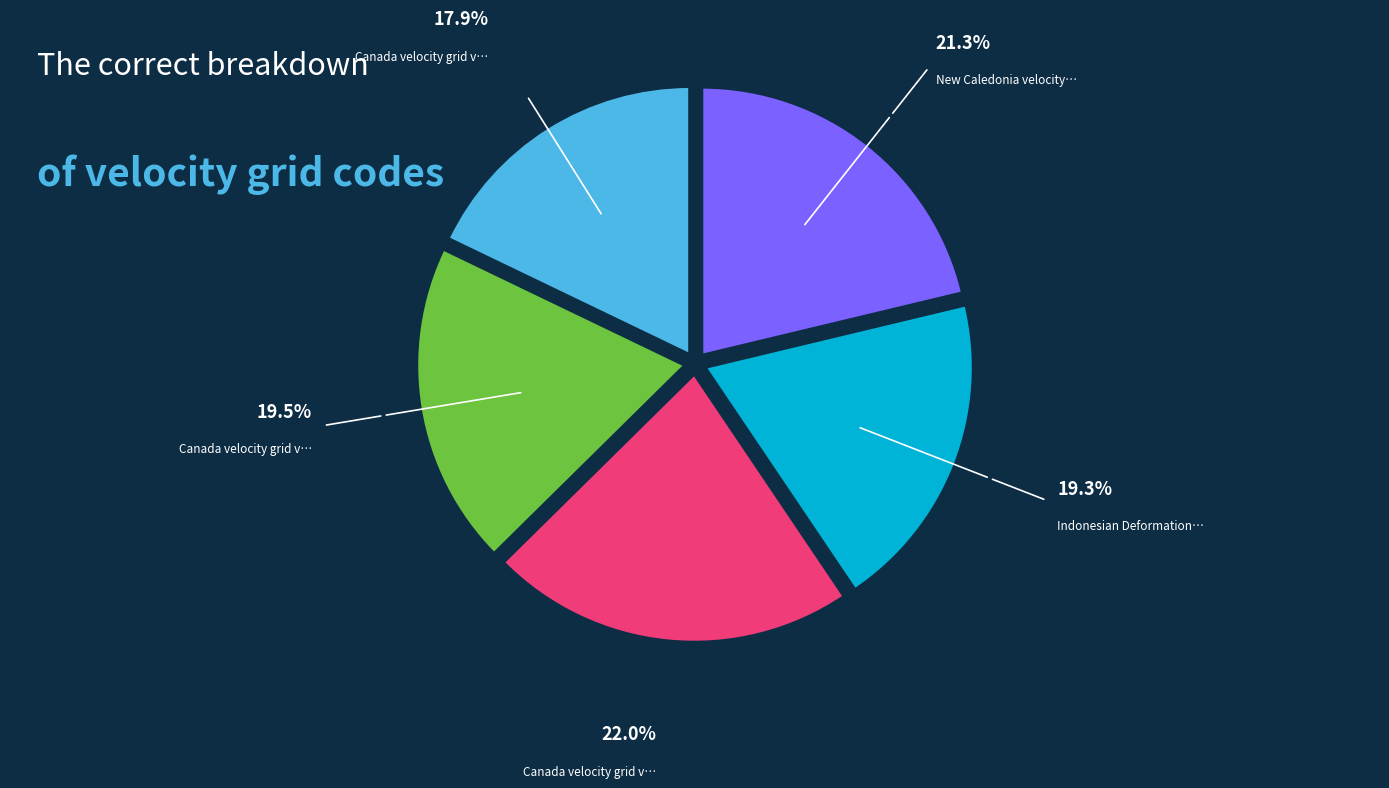

Does any single category account for the majority?

No